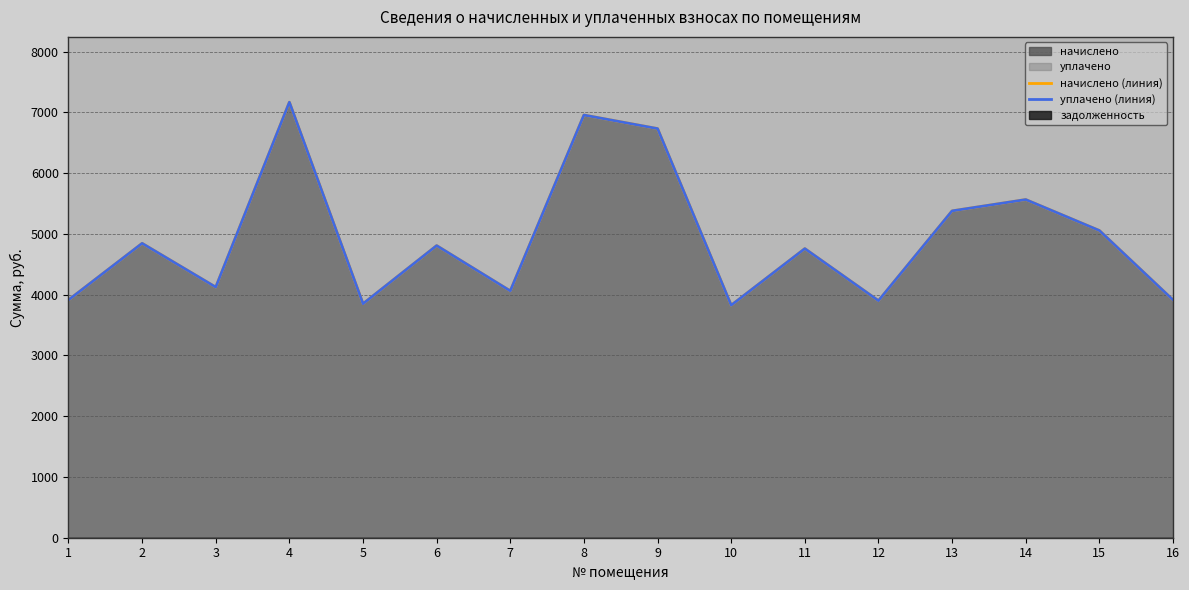

Does the chart have visible grid lines?

Yes